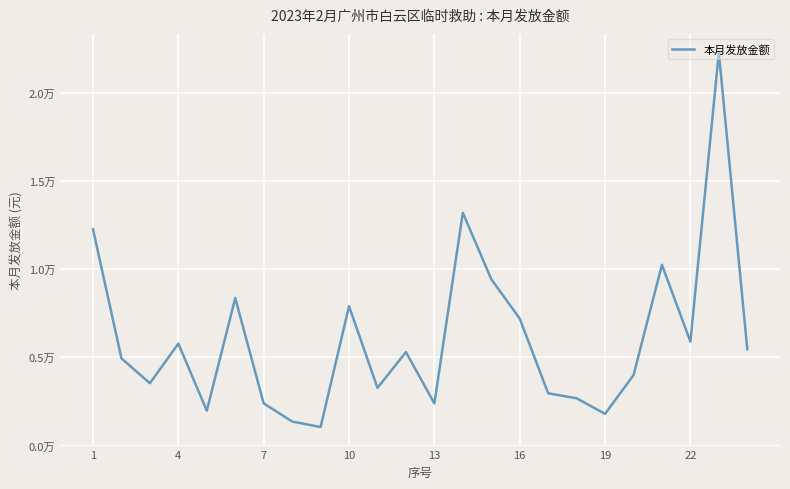

Is this an area chart (filled region under the line)?

No